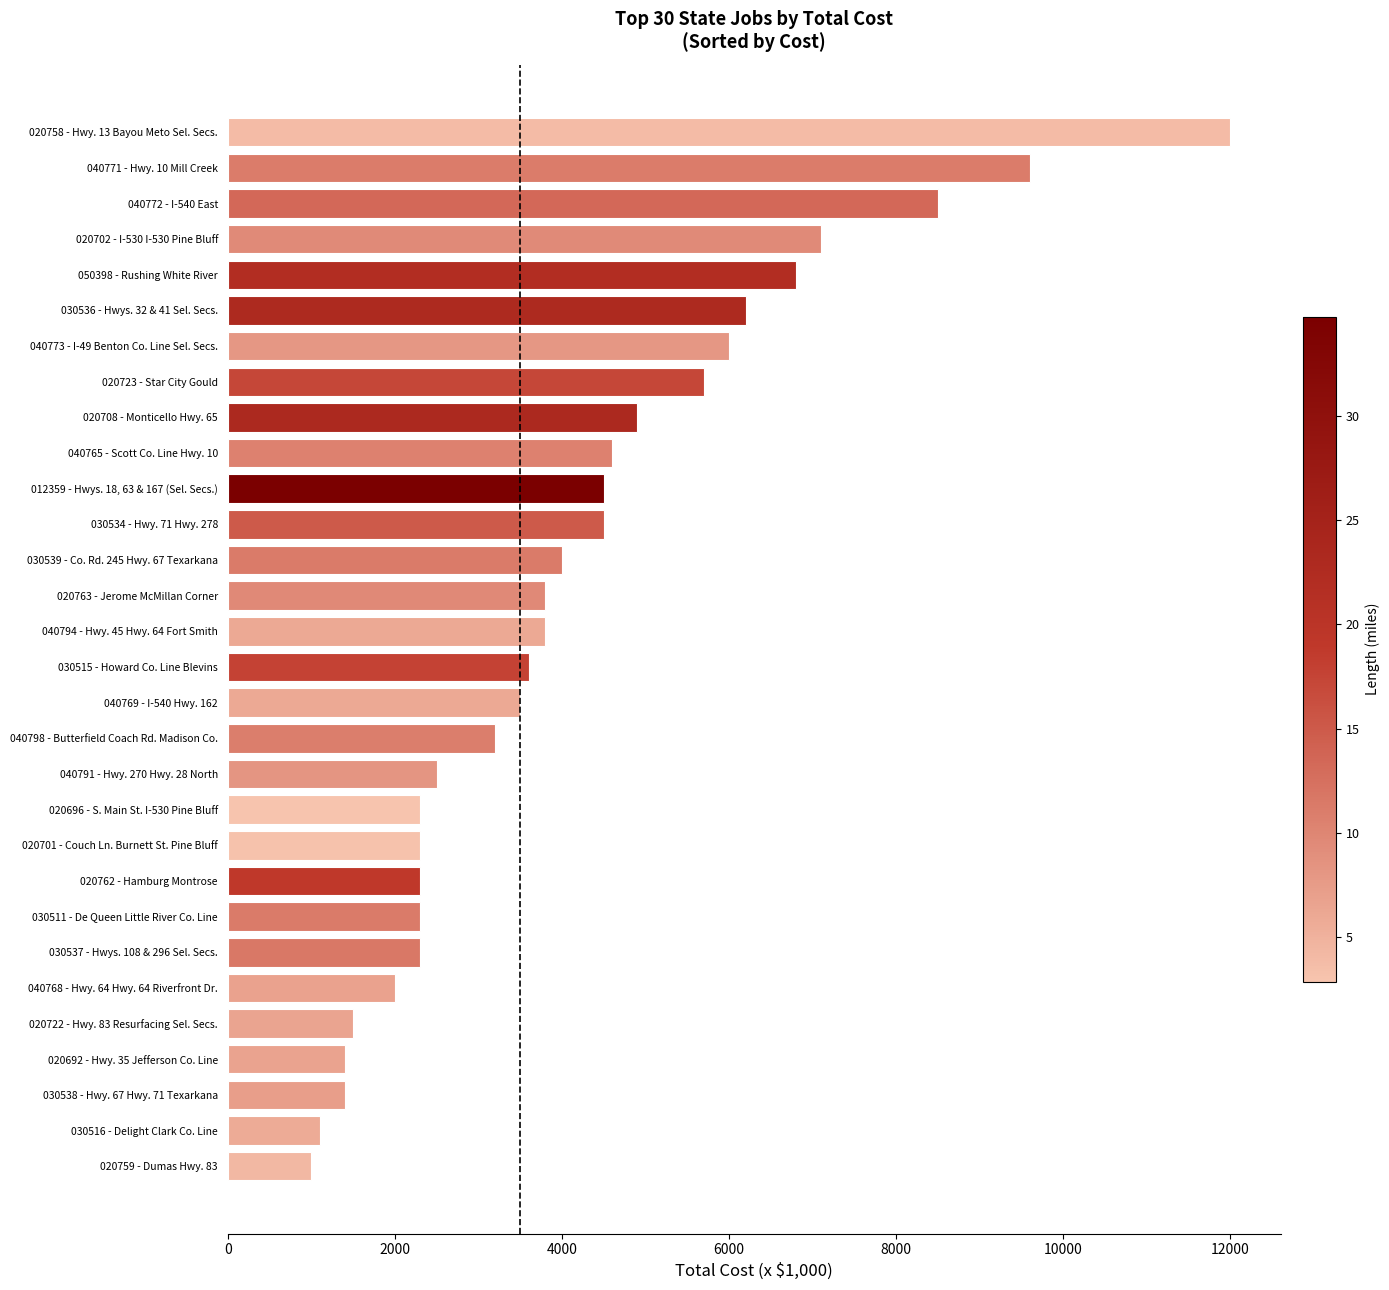

What is the change in value from 020759 - Dumas Hwy. 83 to 020758 - Hwy. 13 Bayou Meto Sel. Secs.?

+11000